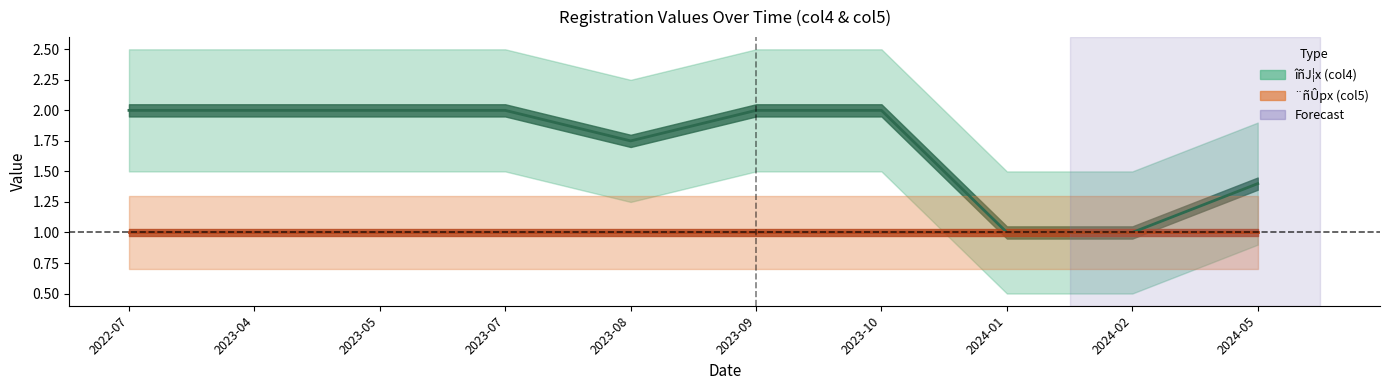

Rank the series by their maximum value, from highest to lowest.

col4_values, col5_values